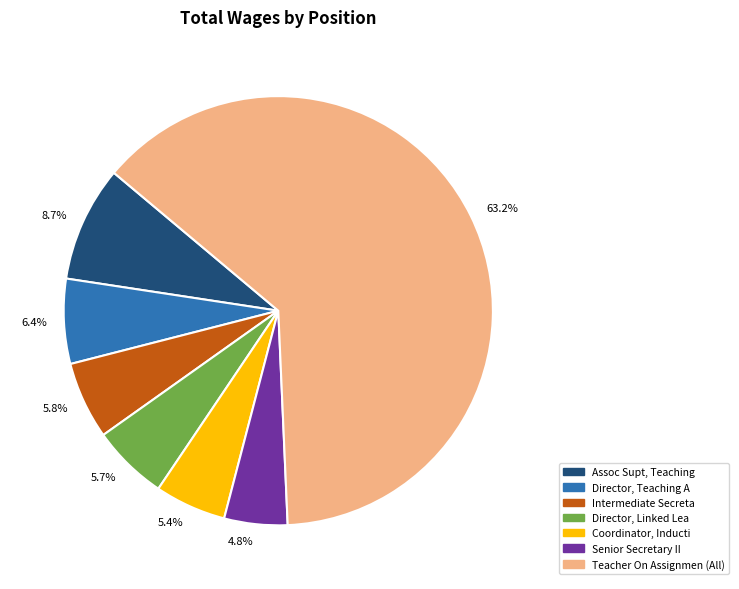

Does any single category account for the majority?

Yes